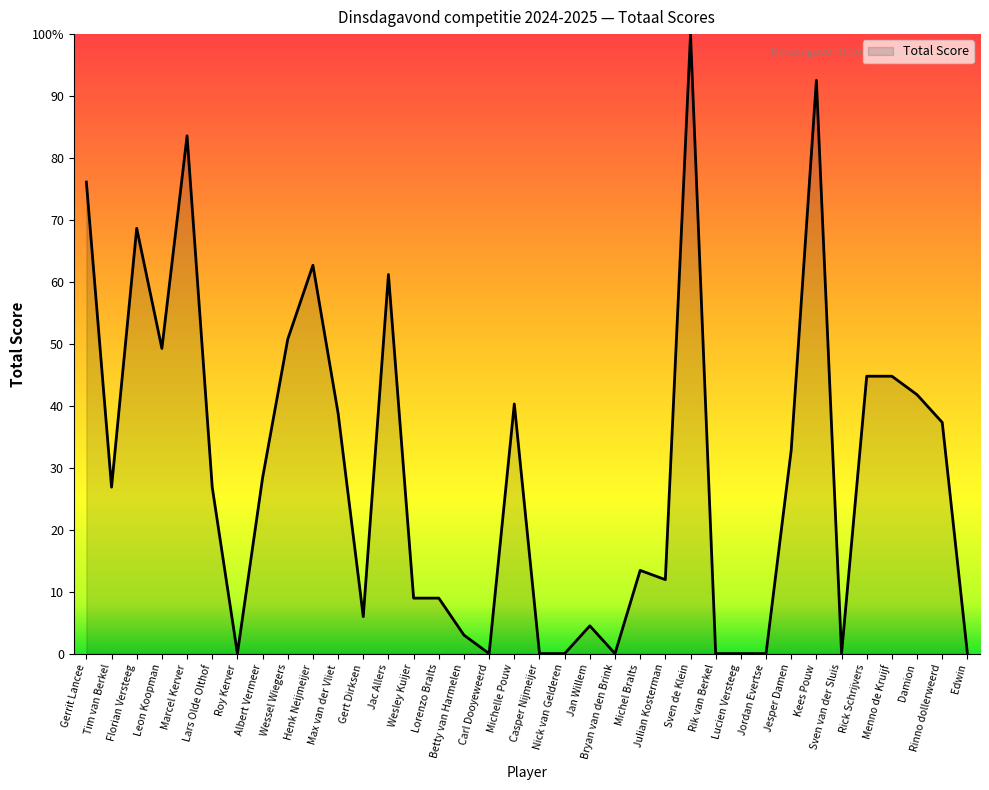

Where does the data first go above 26?

Gerrit Lancee